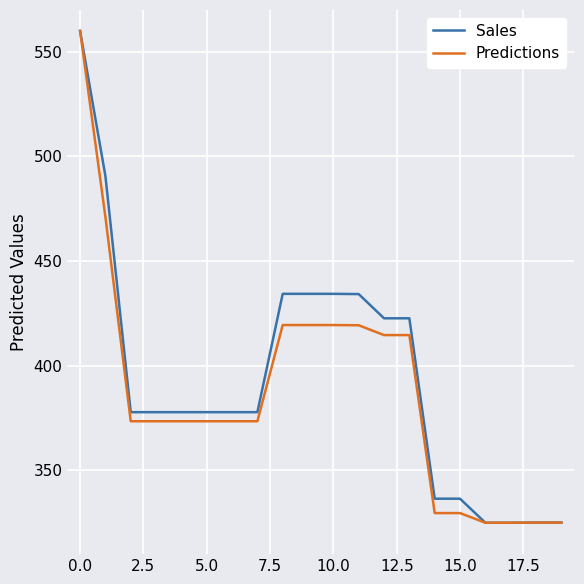

What is the difference between the maximum and minimum values in the Sales series?

235.0